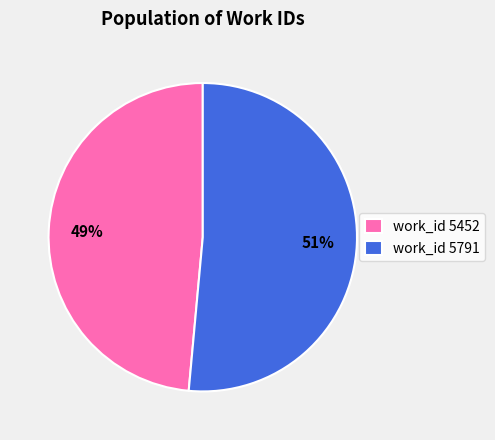

To the nearest percent, what is the average slice percentage?

50%